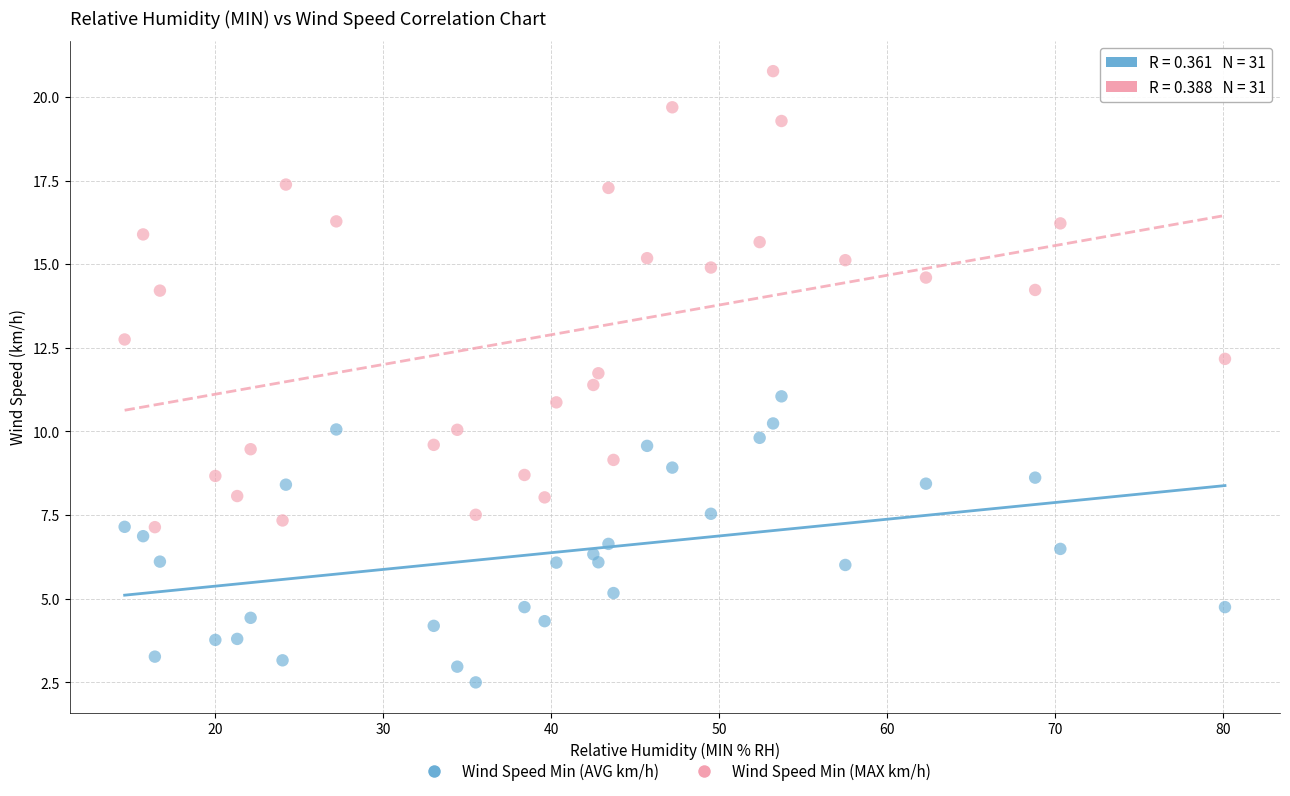

Across all data points, what is the range of Y values (max minus min)?

18.3